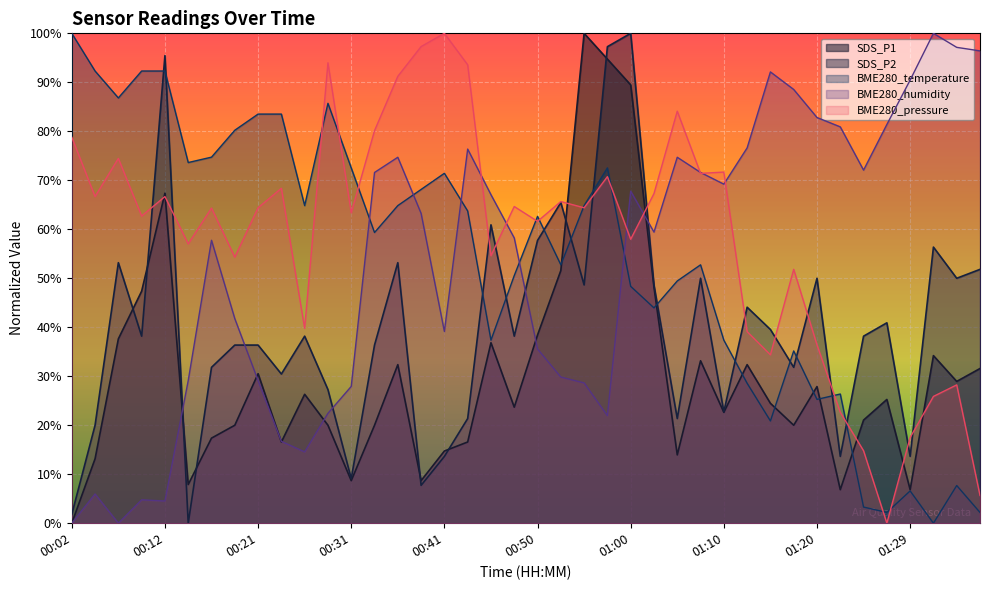

How many times do SDS_P1 and BME280_temperature cross each other?

7